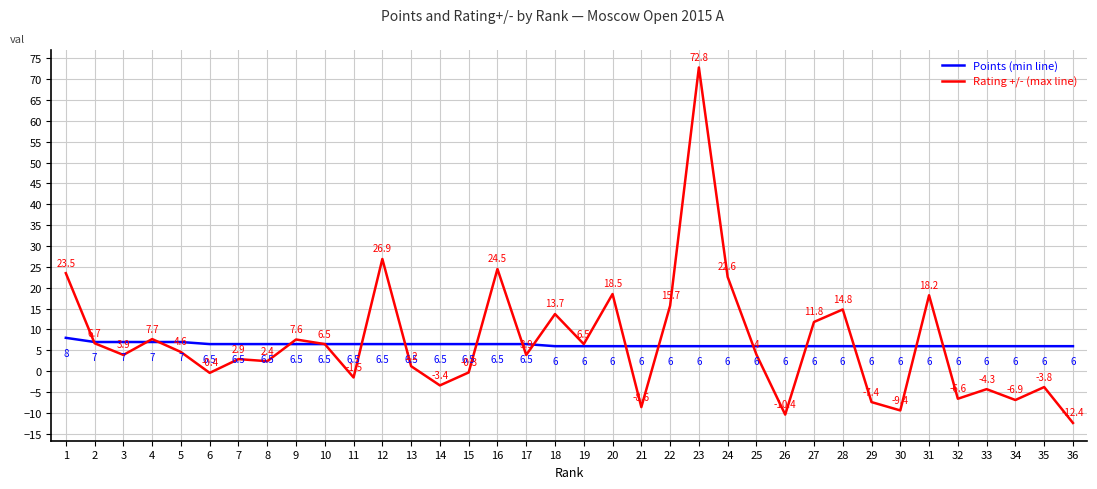

Rank the series by their maximum value, from lowest to highest.

Points (min line), Rating +/- (max line)